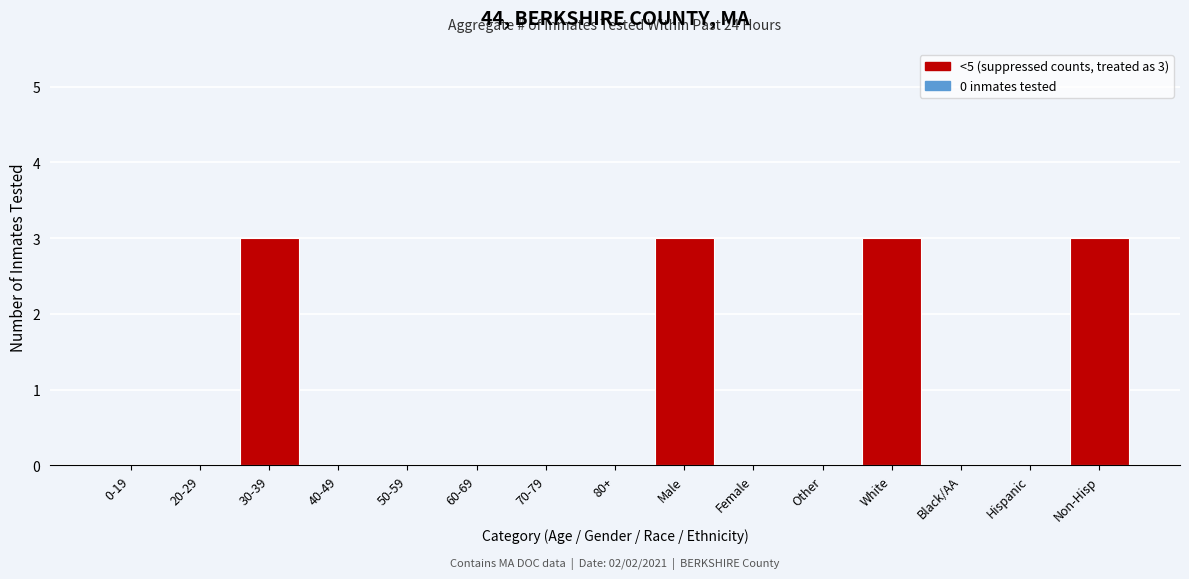

Reading left to right, extract all data points from this chart.

0-19=0	20-29=0	30-39=3	40-49=0	50-59=0	60-69=0	70-79=0	80+=0	Male=3	Female=0	Other=0	White=3	Black/AA=0	Hispanic=0	Non-Hisp=3